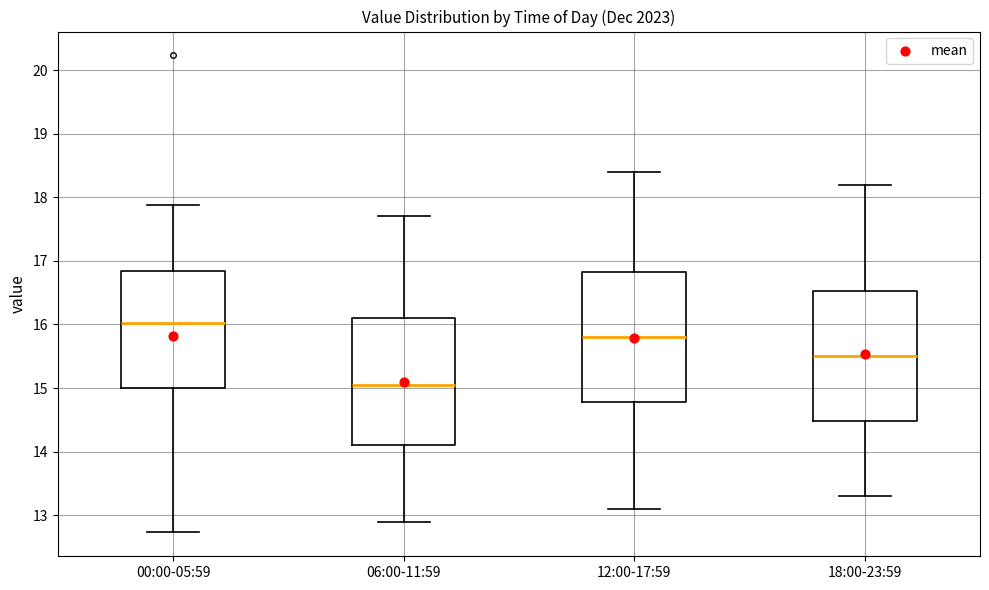

Reading left to right, read every box against the y-axis: the position of its median line, the range the box covers, and the ends of its whiskers. The values are not printed on the chart, so give them approximately, as read against the axis.

00:00-05:59: median 16.0, box 15.0 to 16.8, whiskers 12.7 to 17.9
06:00-11:59: median 15.1, box 14.1 to 16.1, whiskers 12.9 to 17.7
12:00-17:59: median 15.8, box 14.8 to 16.8, whiskers 13.1 to 18.4
18:00-23:59: median 15.5, box 14.5 to 16.5, whiskers 13.3 to 18.2